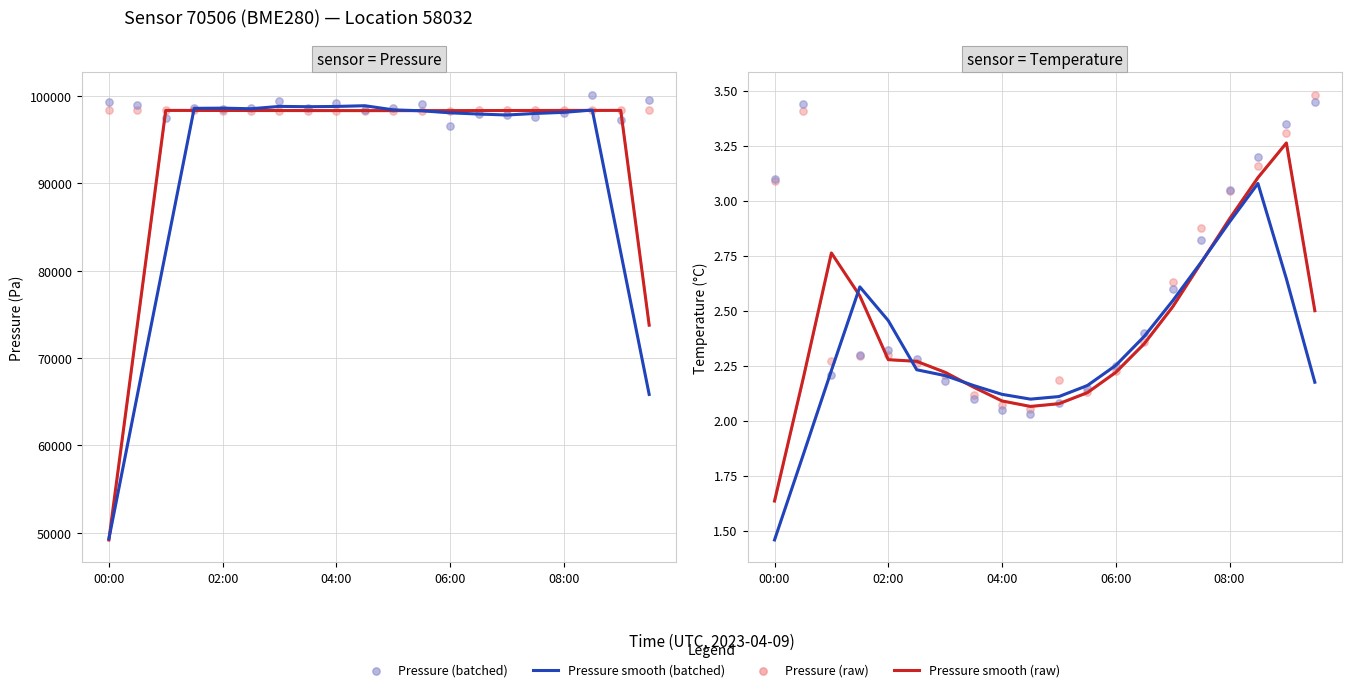

What is the change in value from 07:00 to 09:30?

+0.8